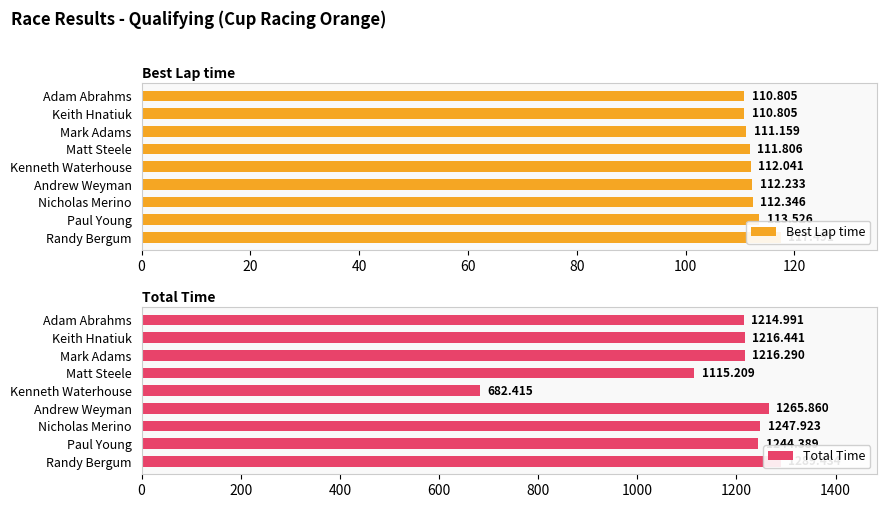

Rank the series by their average value, from highest to lowest.

Total Time, Best Lap time